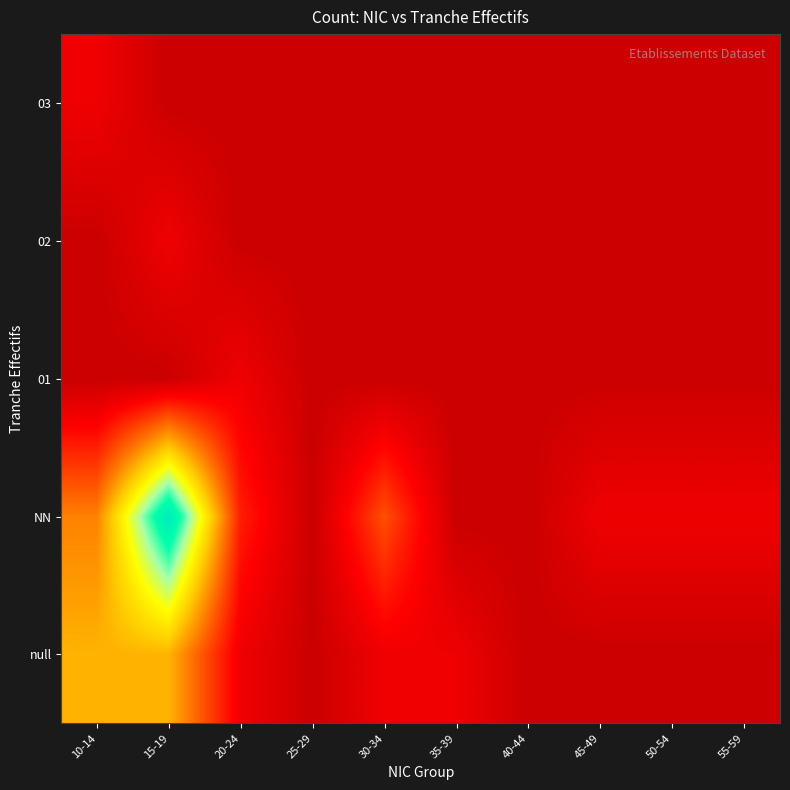

Which series changed the most between 20-24 and 35-39?

NN